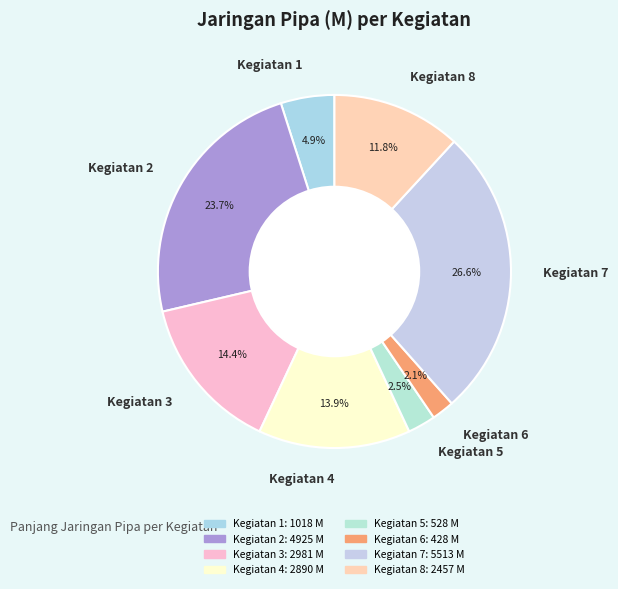

Which slice is the largest?

Kegiatan 7